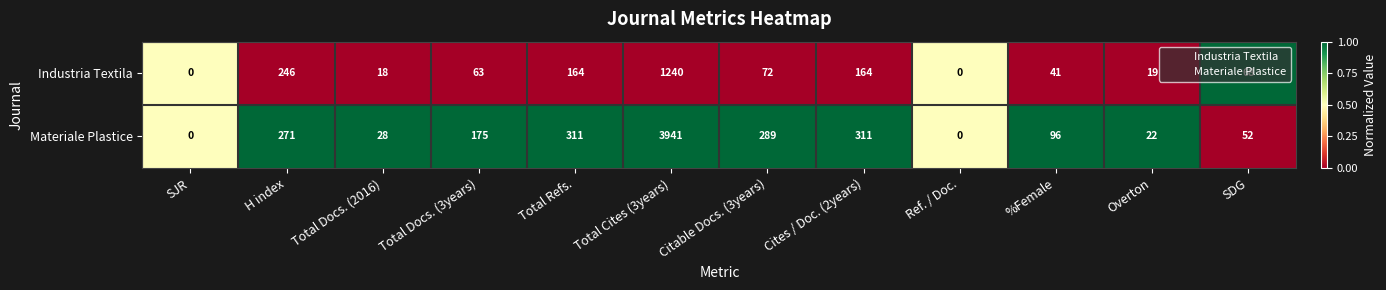

List the series in order of their peak value, highest first.

Materiale Plastice, Industria Textila